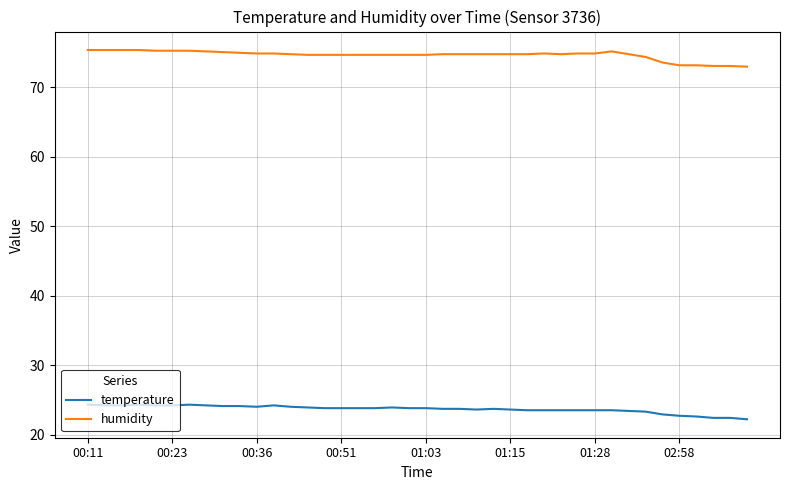

List the series in order of their overall mean, lowest first.

temperature, humidity